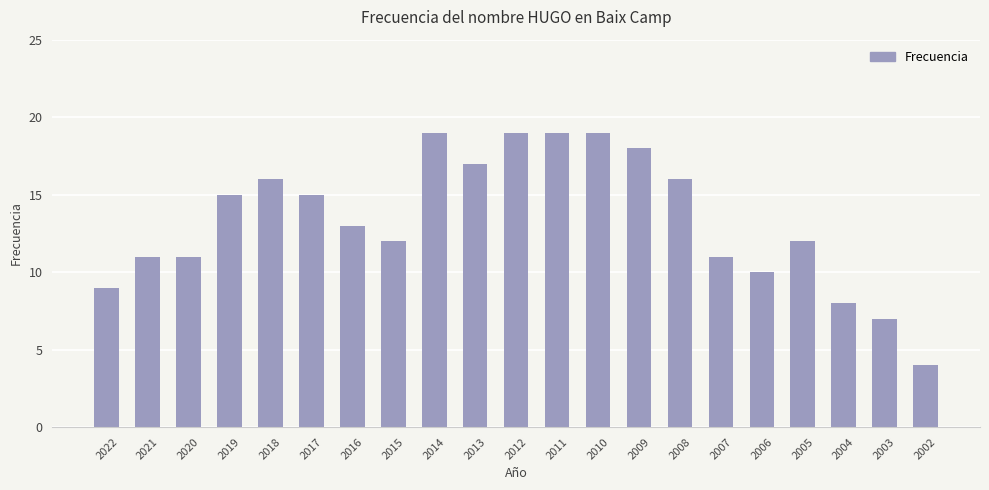

Between 2004 and 2009, which is larger?

2009